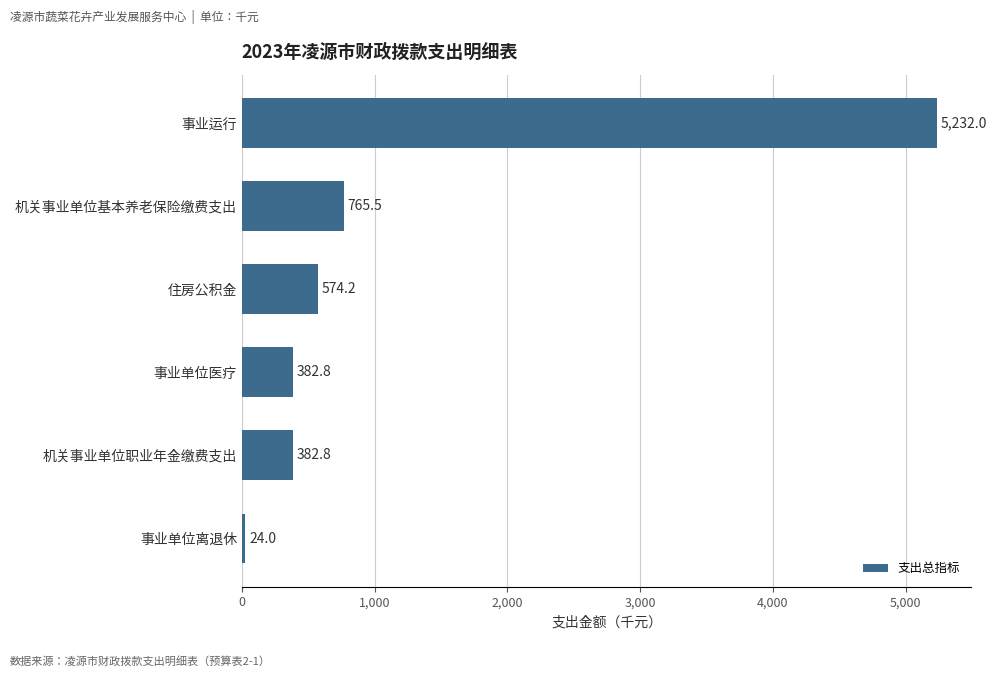

What is the sum of all values?

7361.3